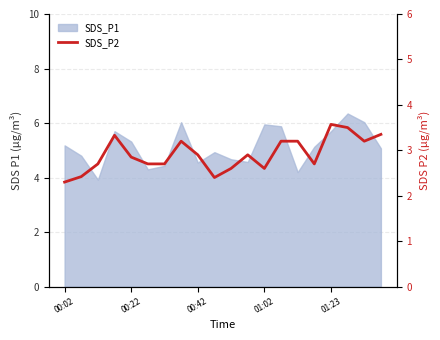

Read the value at 19.

3.4